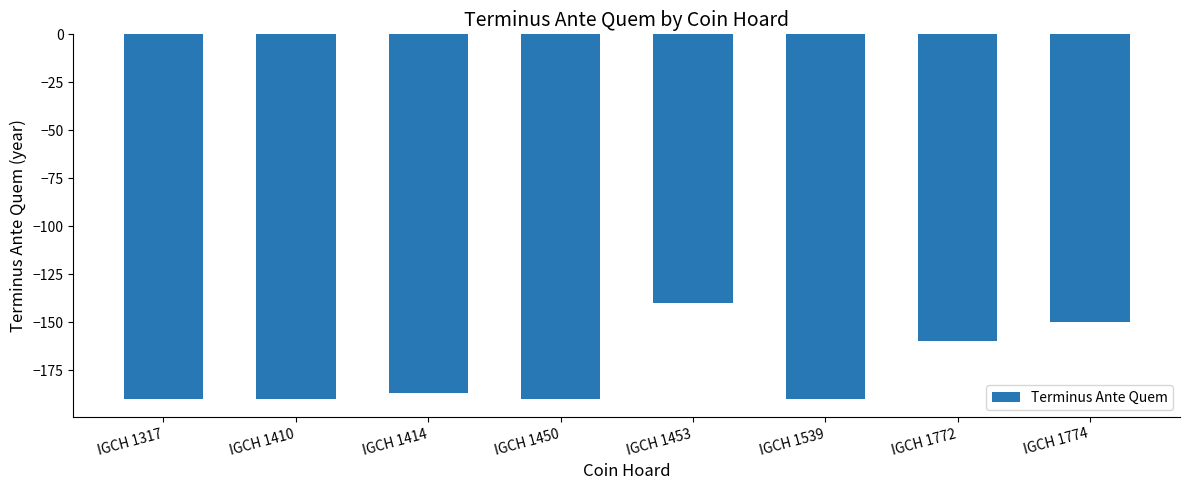

What is the sum of the values at IGCH 1772 and IGCH 1414?

-347